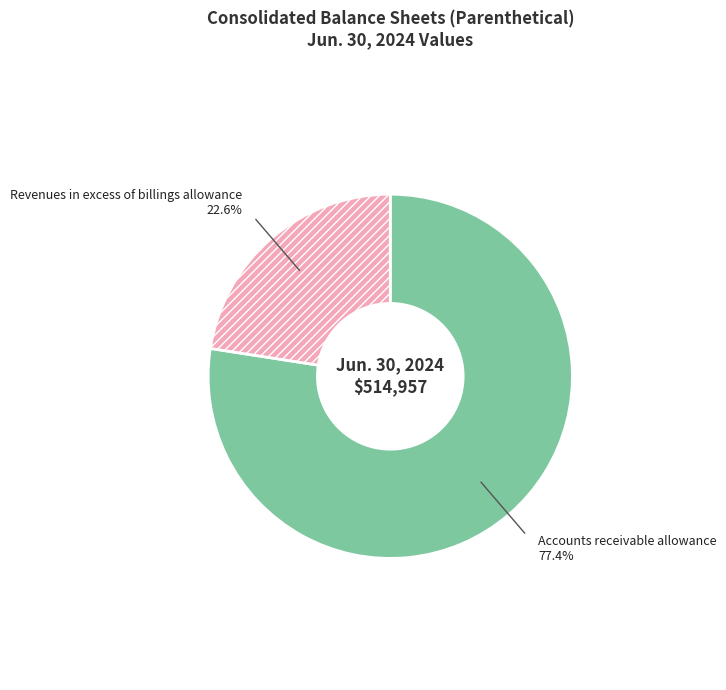

Which has a higher value, Revenues in excess of billings allowance or Accounts receivable allowance?

Accounts receivable allowance